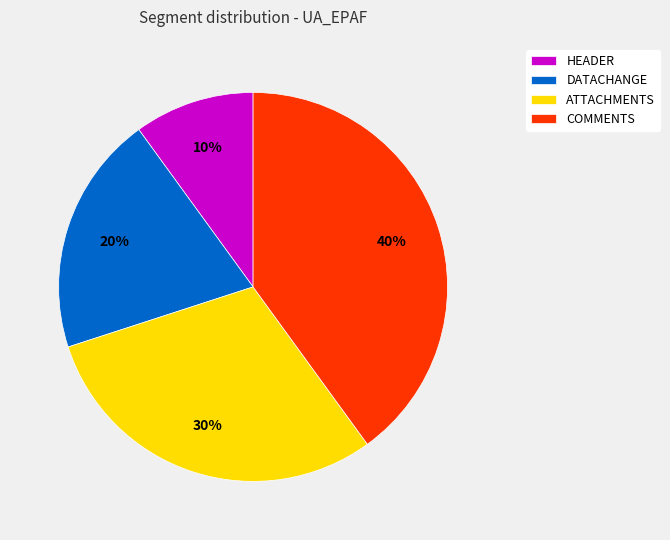

Combined, do COMMENTS and DATACHANGE account for over 50%?

Yes